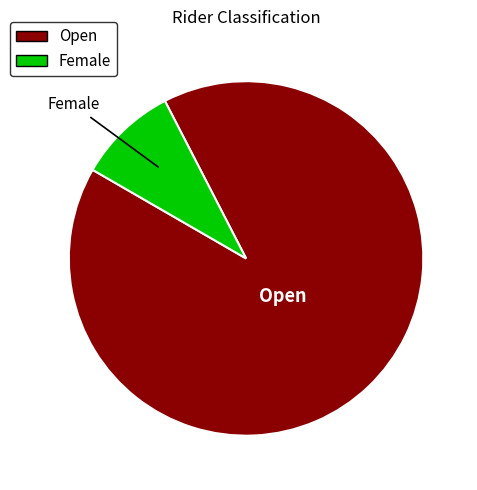

How many segments does this pie chart have?

2